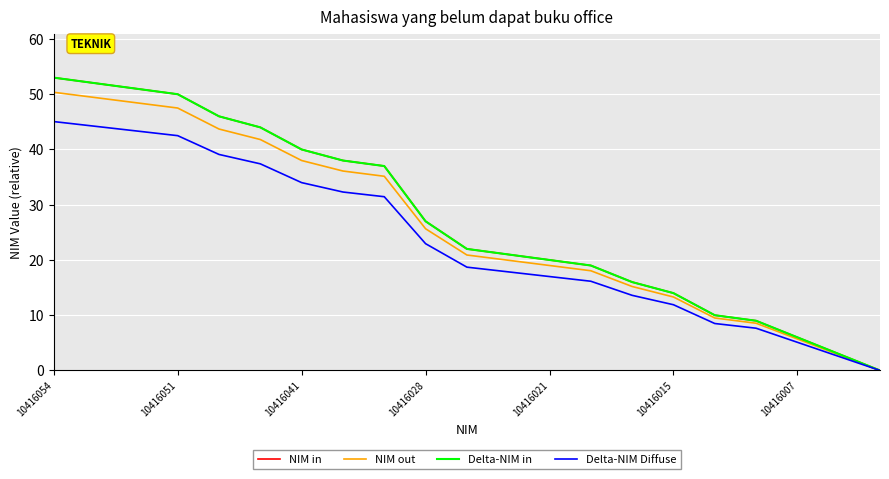

At how many categories does at least one series exceed 49?

4